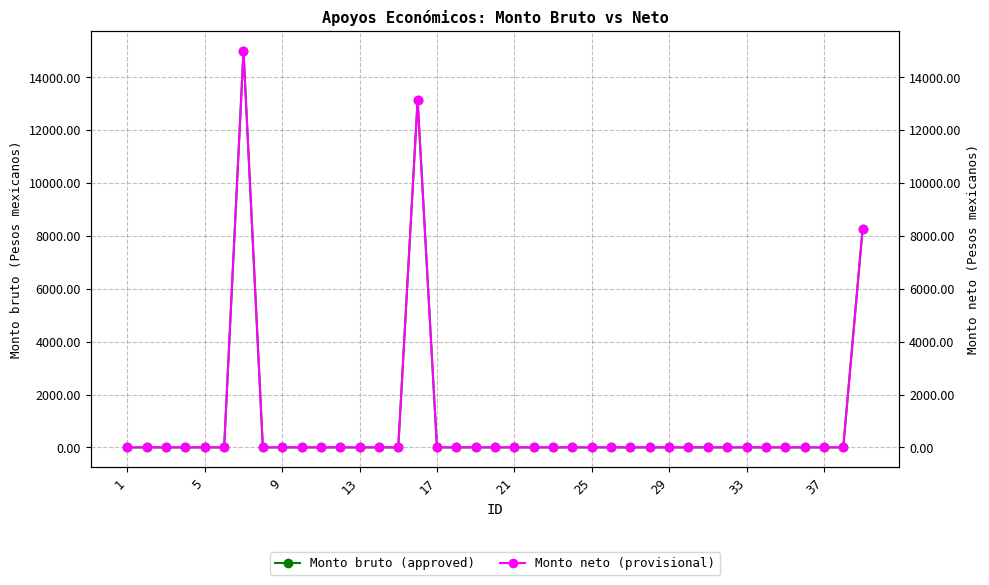

List the series in order of their peak value, lowest first.

Monto bruto (approved), Monto neto (provisional)